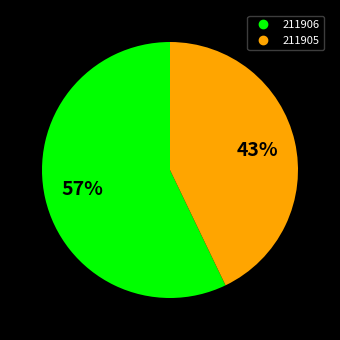

To the nearest percent, what percentage of the pie is 211906?

57%